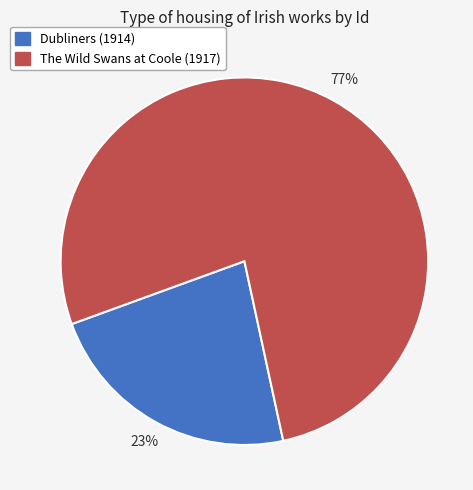

What is the largest slice in the pie chart?

The Wild Swans at Coole (1917)